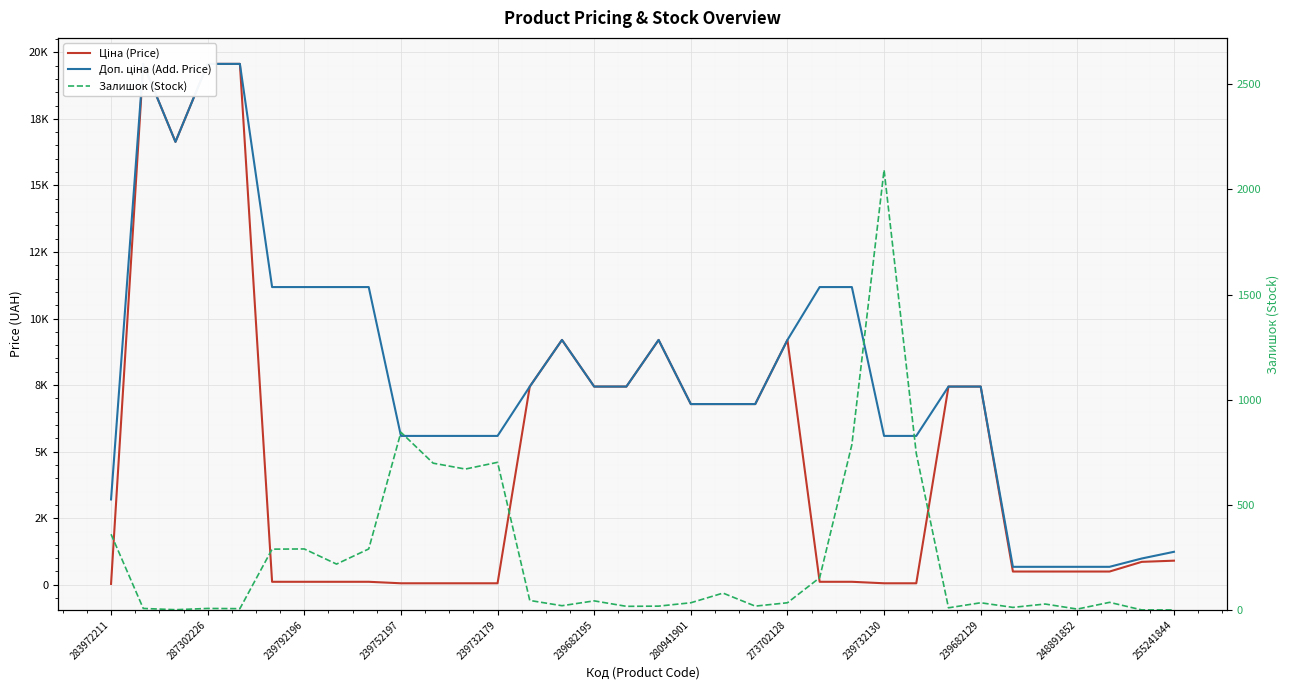

True or false: Доп. ціна (Add. Price) and Залишок (Stock) intersect in this chart.

False